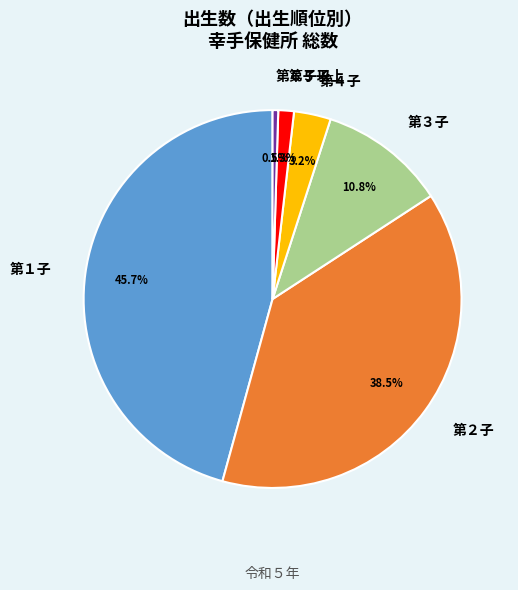

What is the smallest slice in the pie chart?

第６子以上